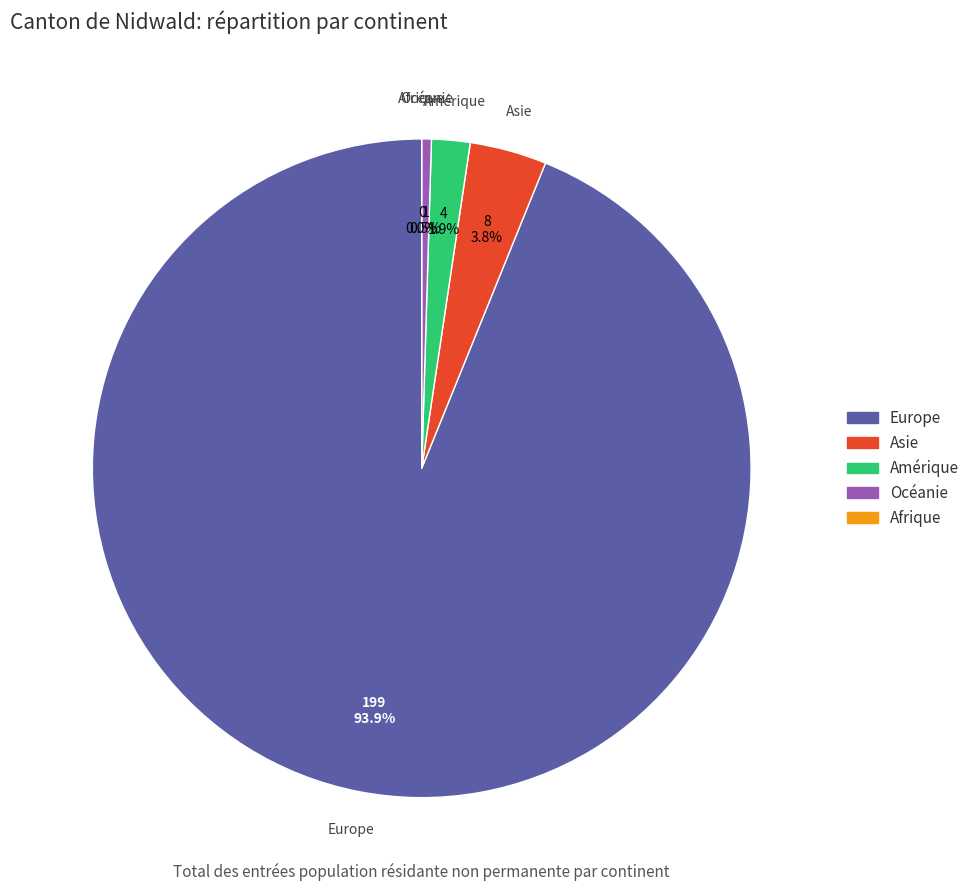

The Europe slice represents 99% of the pie. True or false?

False